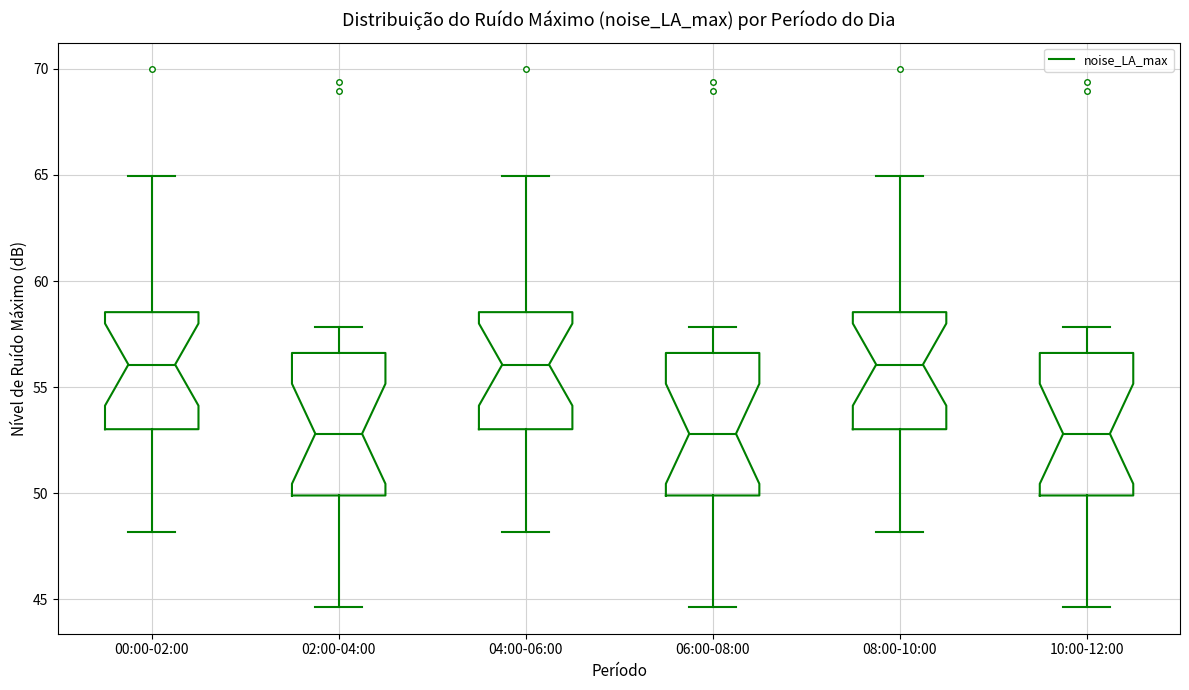

Where does the lower whisker of the box for 10:00-12:00 end on the y-axis? The values are not printed on the chart, so give them approximately, as read against the axis.

44.5